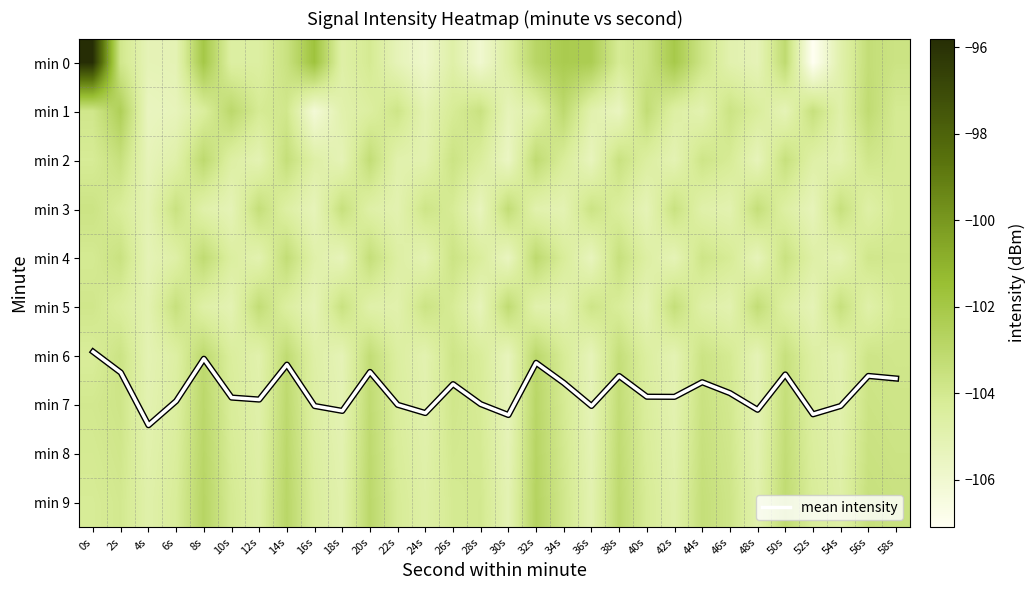

What is the difference between the maximum and minimum values in the mean intensity series?

1.5